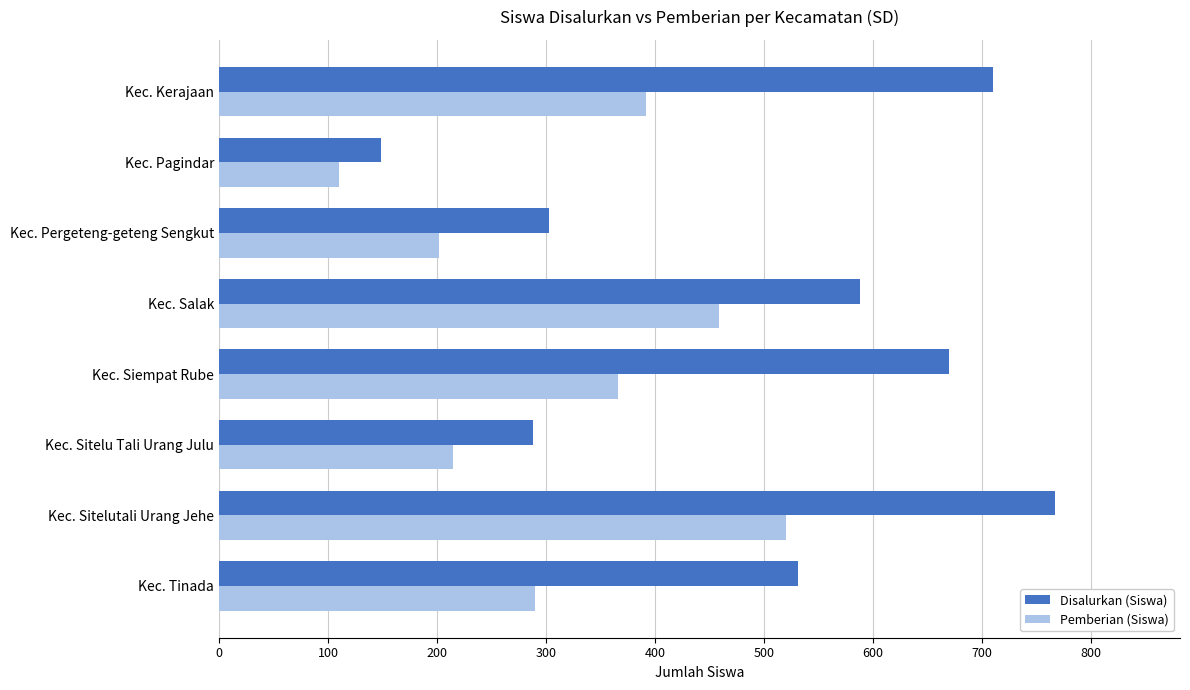

List the series in order of their peak value, lowest first.

Pemberian (Siswa), Disalurkan (Siswa)